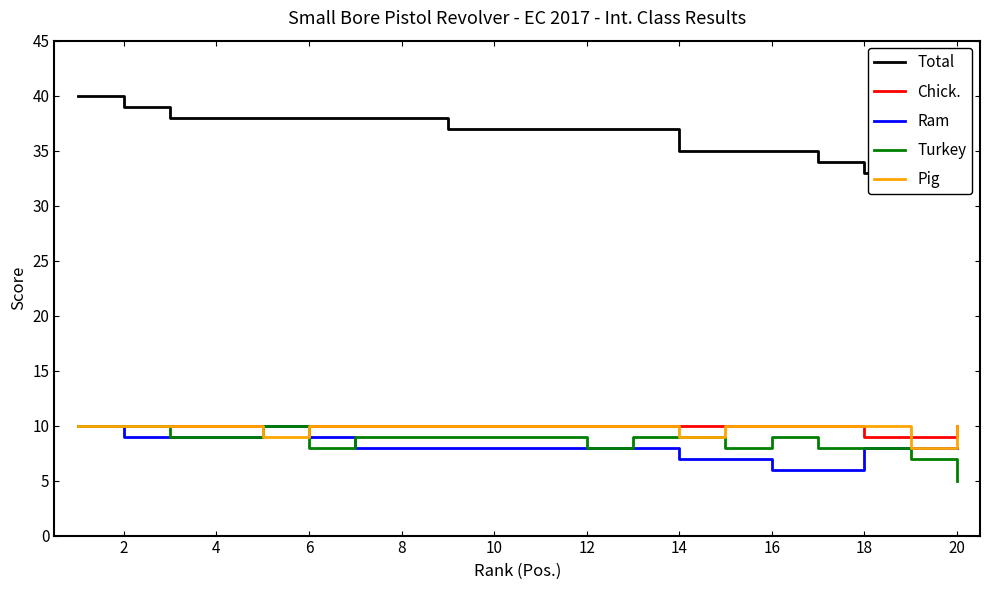

What is the maximum value for Turkey?

10